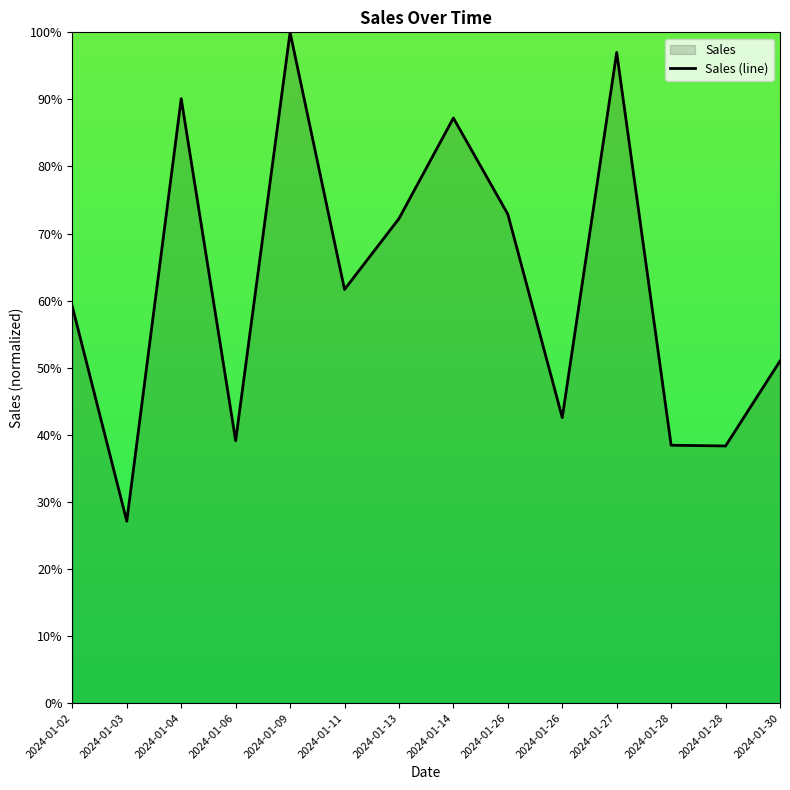

What is the minimum value shown in the chart?

27.1